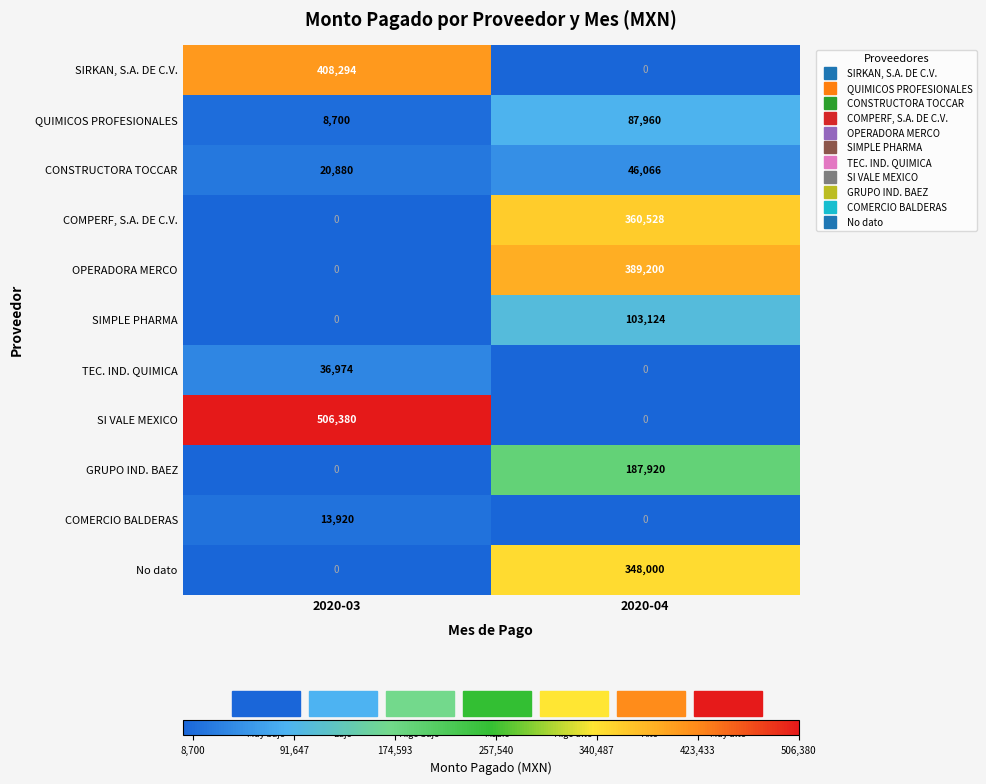

What is the spread (max minus min) of values at 2020-03?

506380